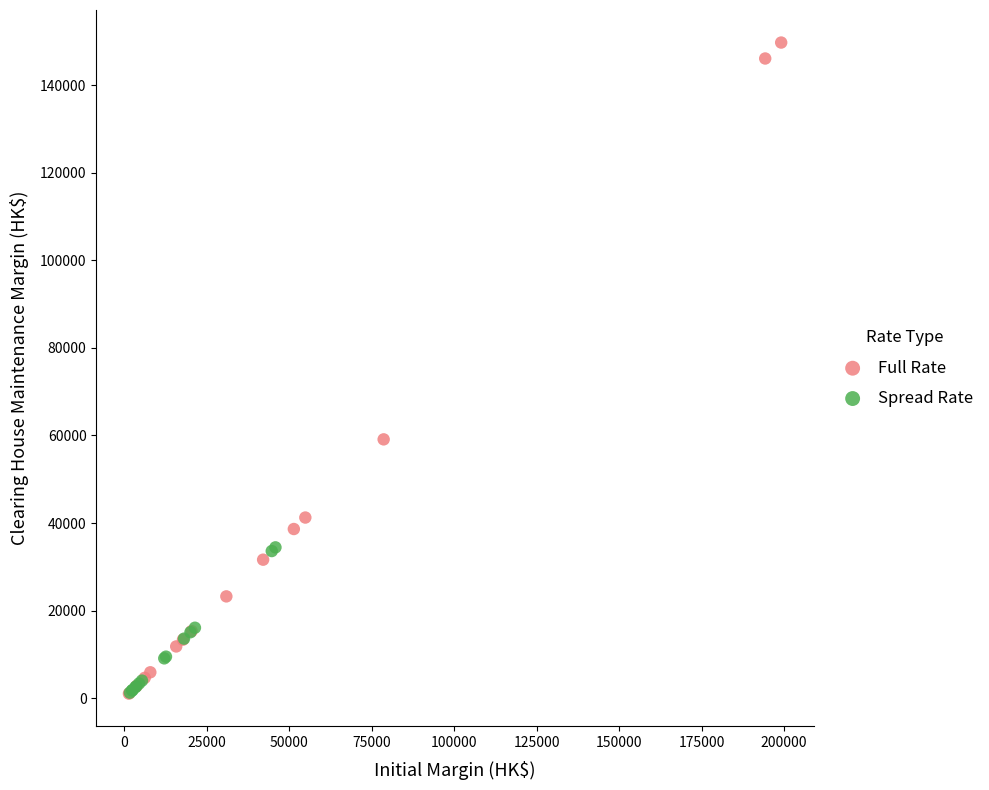

Which series reaches the maximum Y coordinate?

Full Rate